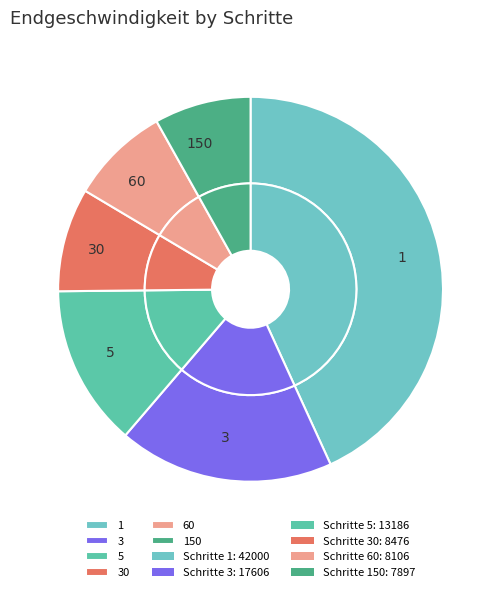

Is the sum of 5 and 60 greater than half?

No